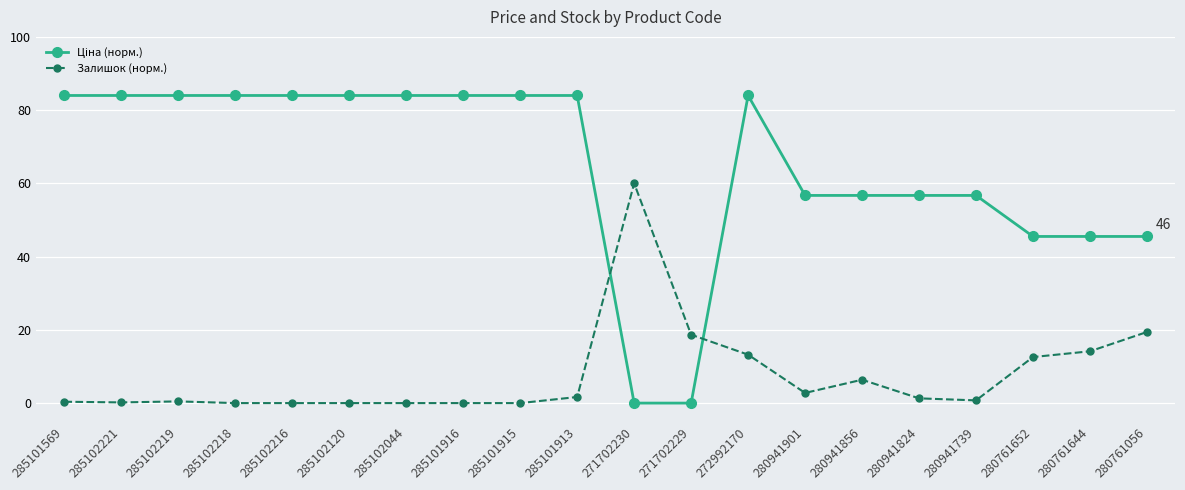

How many series are shown in this chart?

2